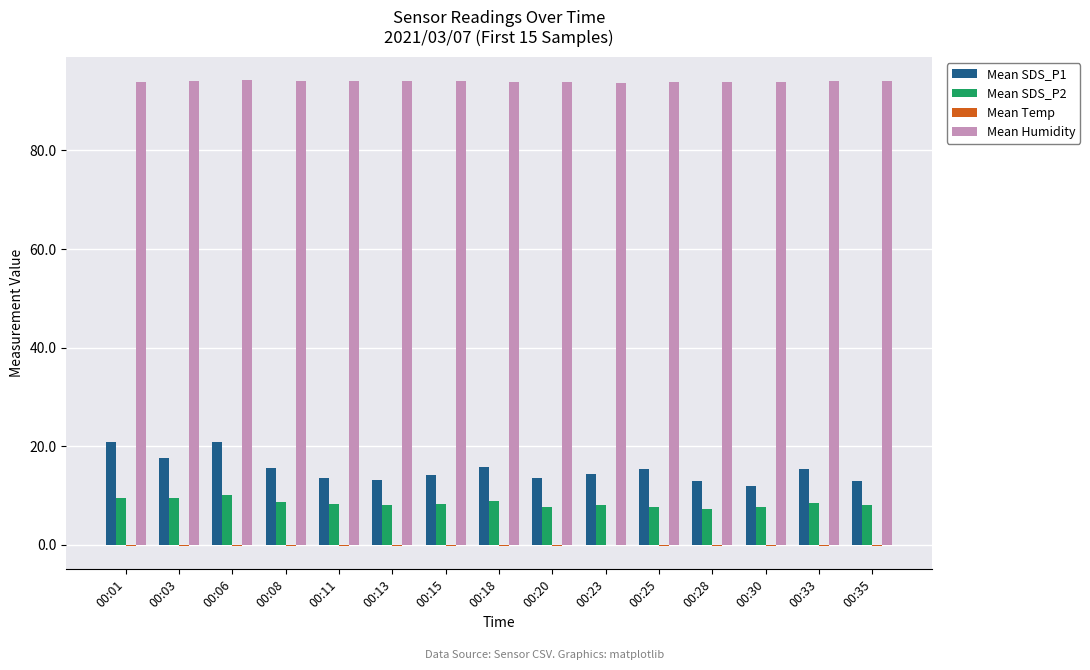

Which series has the largest total across all categories?

Mean Humidity